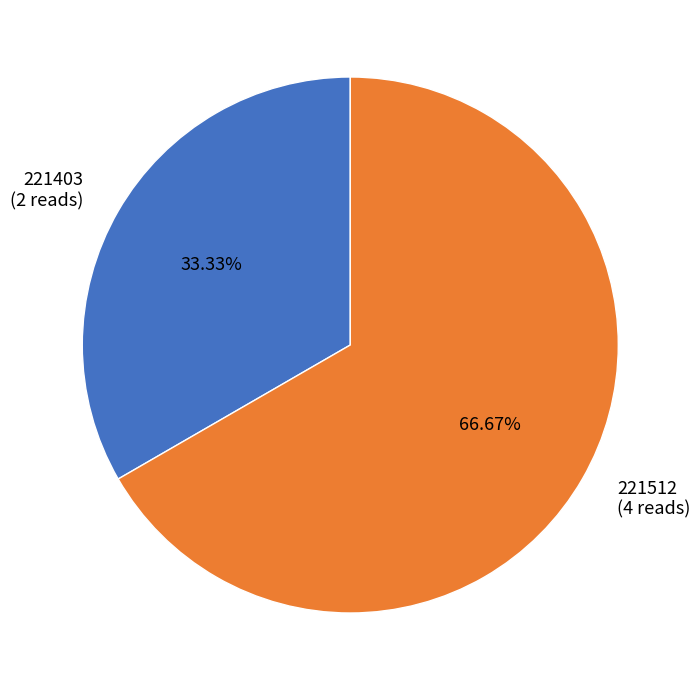

What is the largest slice in the pie chart?

221512